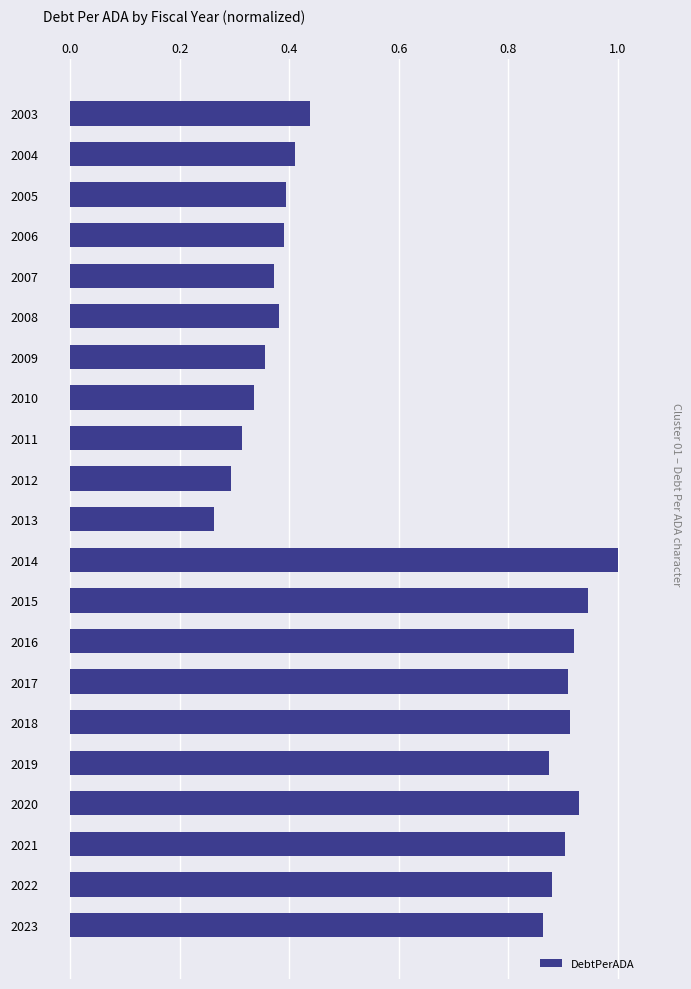

What is the difference between the maximum and minimum values?

0.7